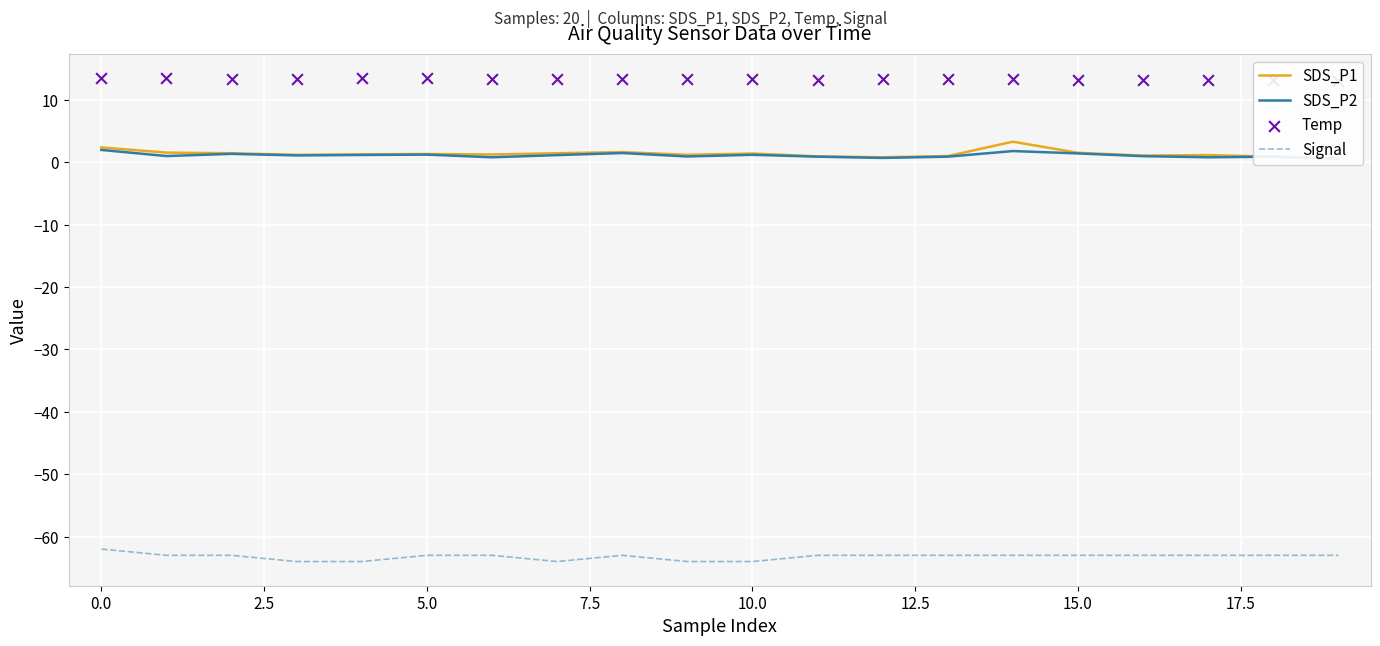

Which series has the largest total across all categories?

Temp